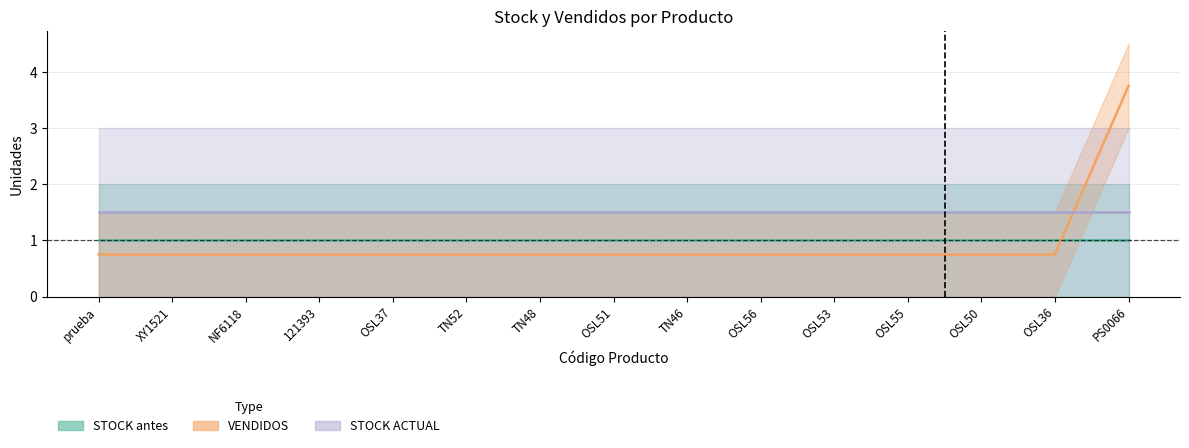

True or false: STOCK ACTUAL and VENDIDOS cross at least once.

False